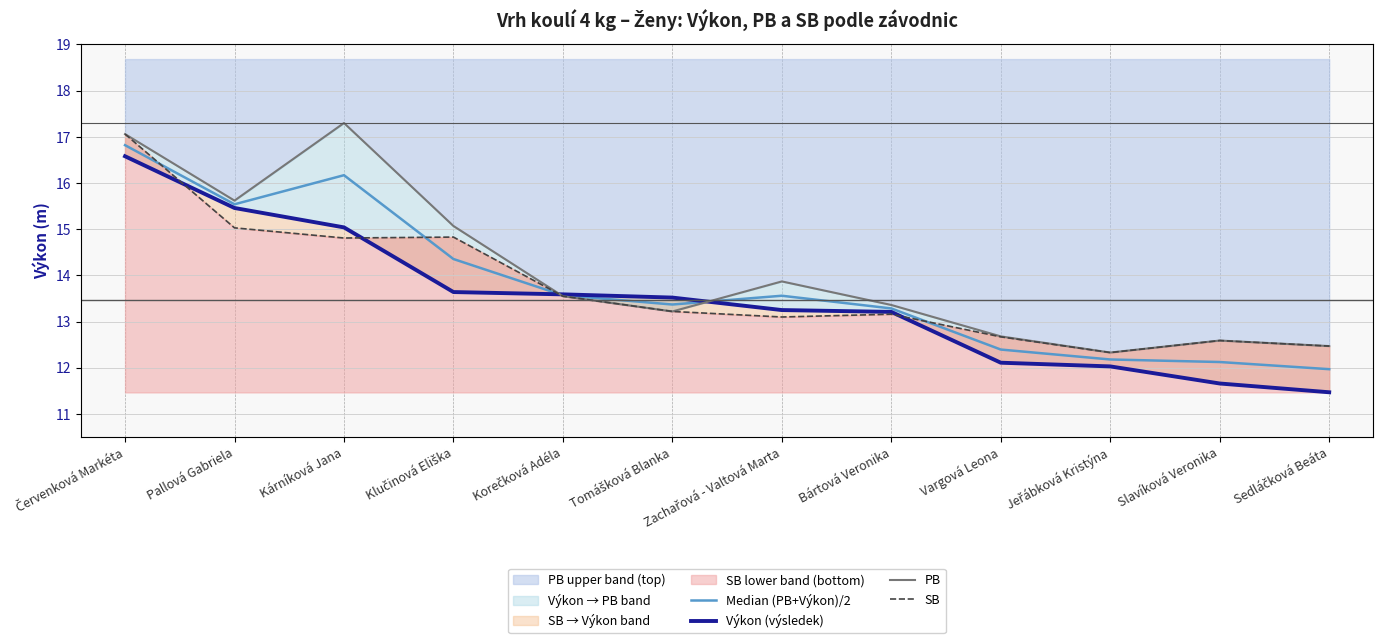

Is this an area chart (filled region under the line)?

No